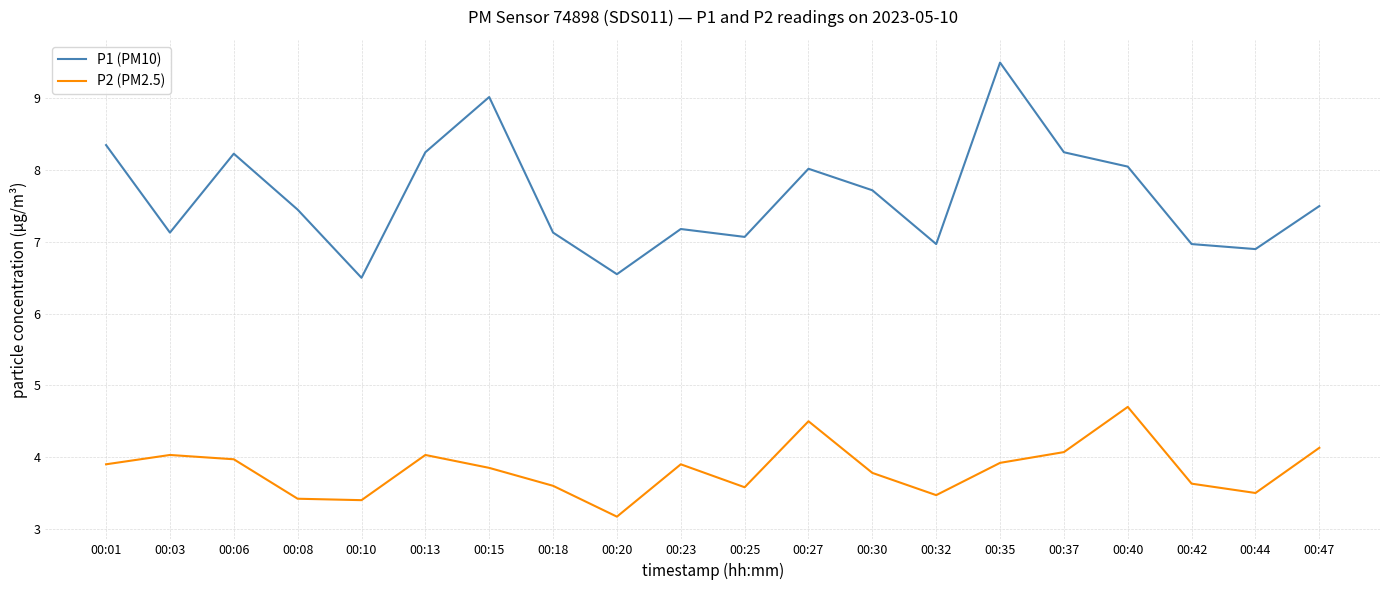

Does the chart display data point markers on the line(s)?

No